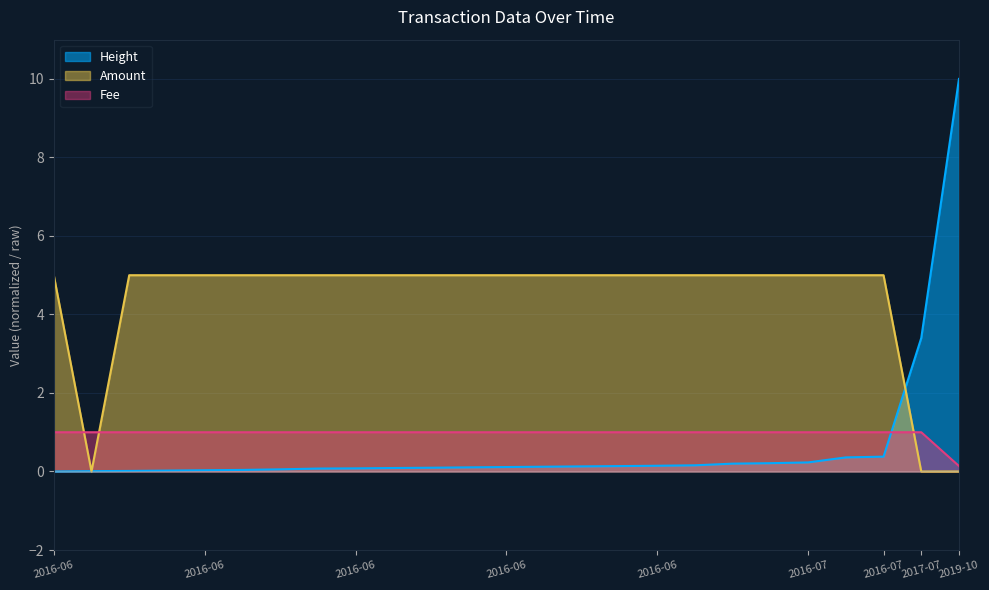

Which series ends up on top after the final intersection of Amount and Fee?

Fee